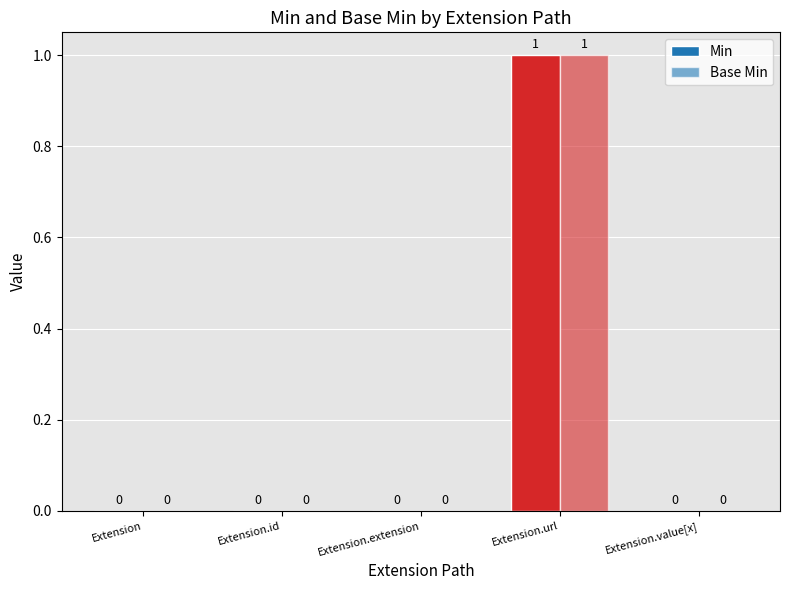

Reading right to left, what are all the values shown in this chart?

Min: 0	1	0	0	0
Base Min: 0	1	0	0	0